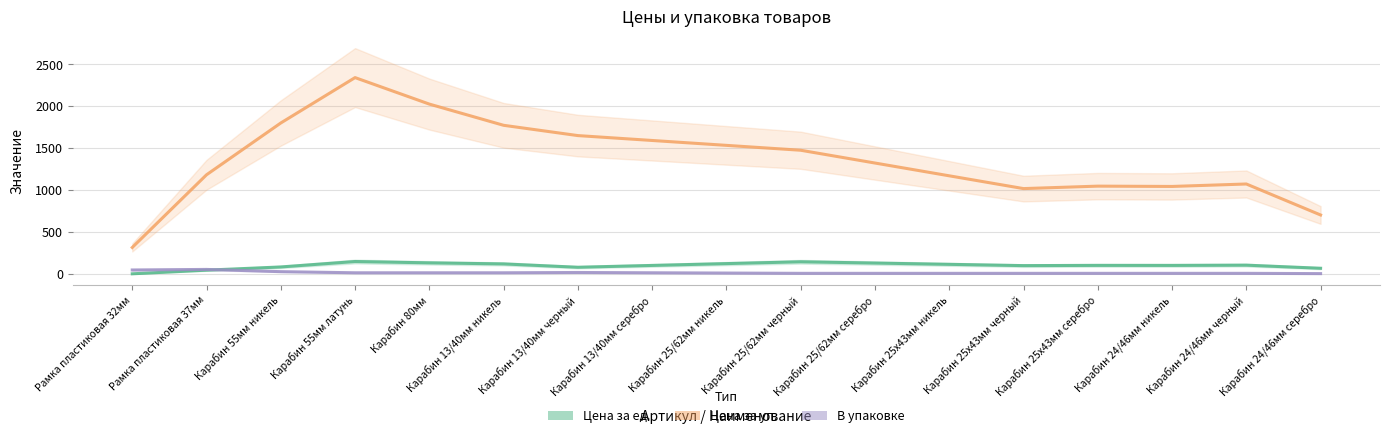

What is the average value of the Цена за ед. series?

102.7